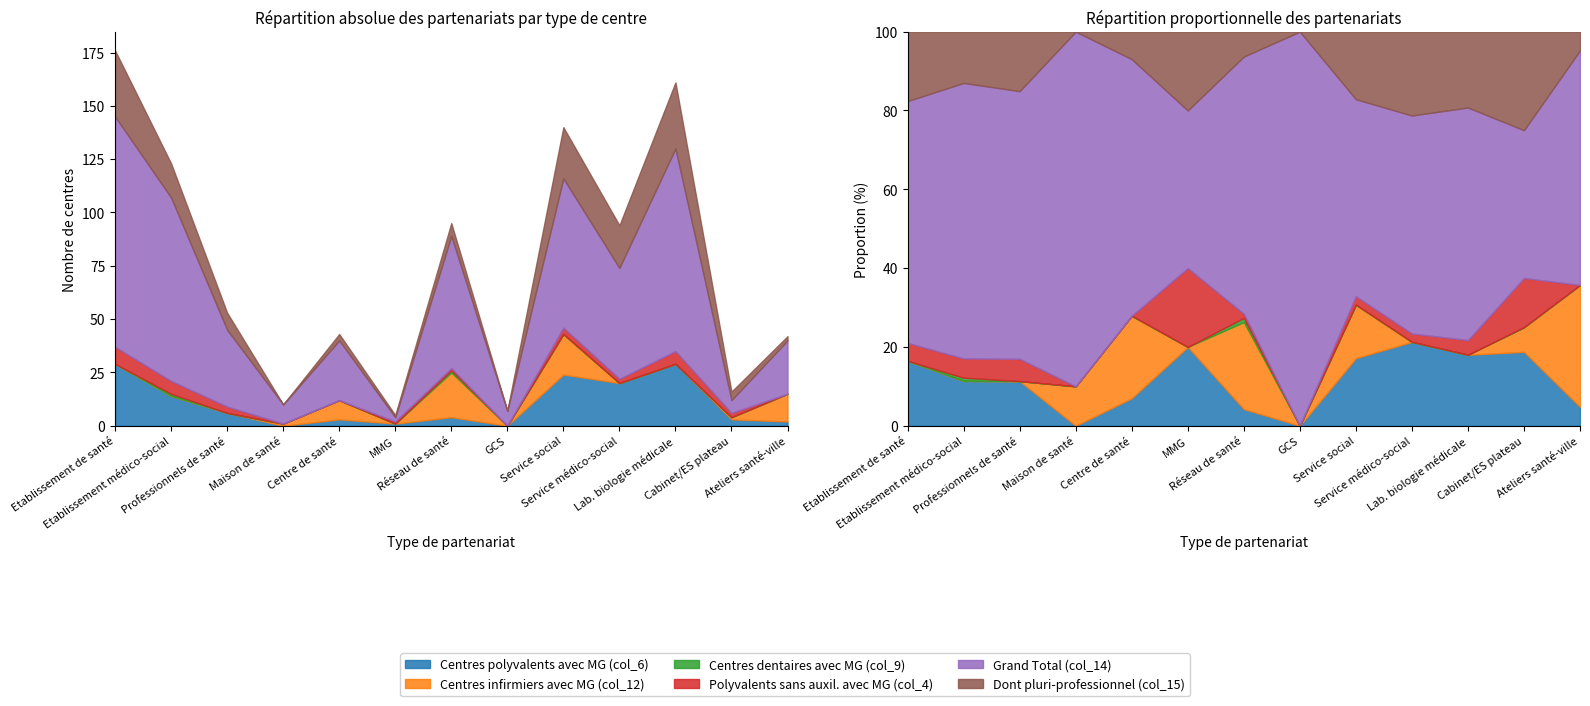

What is the label of the 2nd point from the left?

Etablissement médico-social